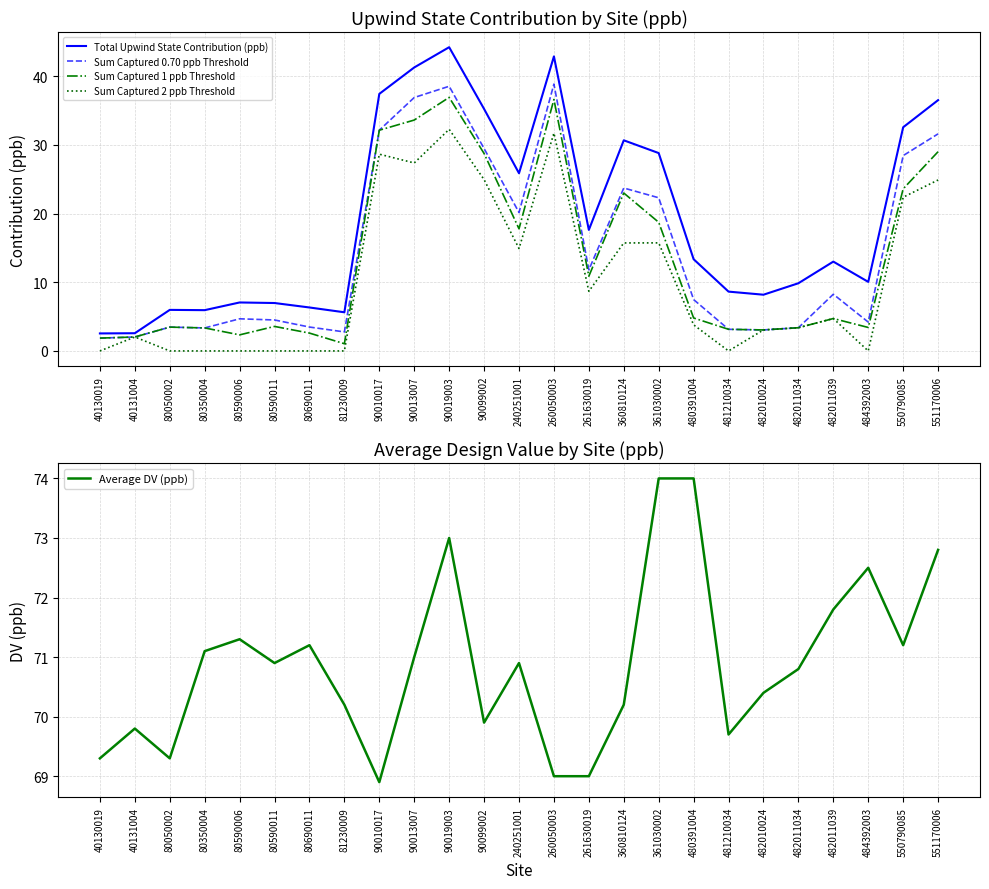

What is the spread (max minus min) of values at 40131004?

67.8